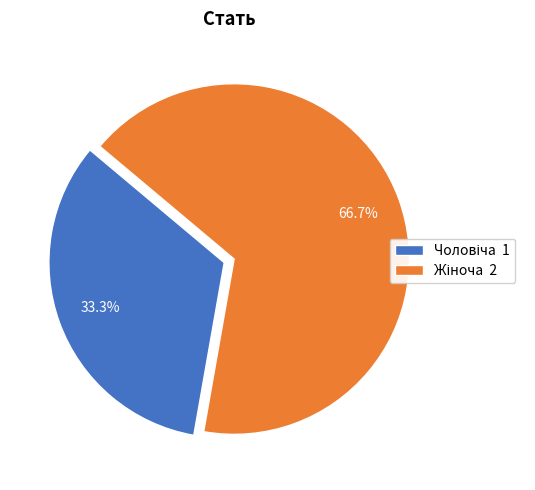

Is there any slice that represents more than half of the pie?

Yes